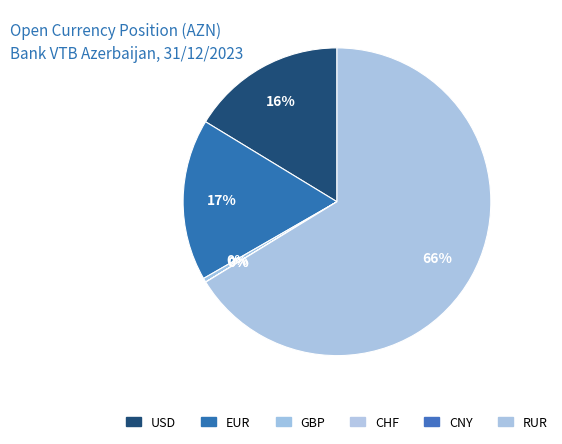

What percentage do USD and CHF together represent?

16.3%